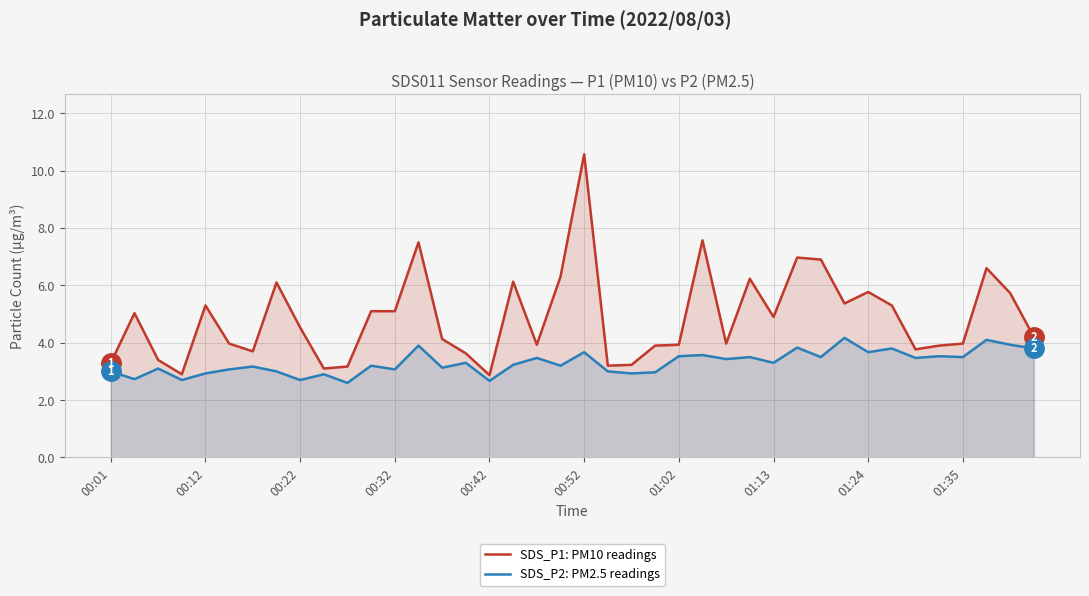

What value does the SDS_P1: PM10 readings series have at 00:52?

10.6